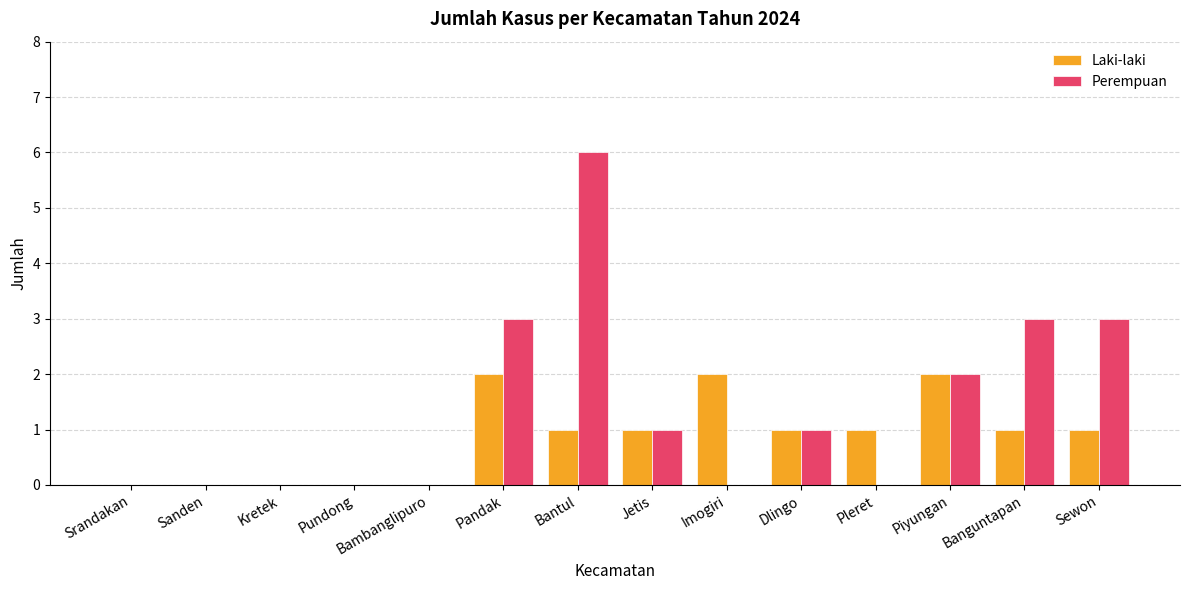

Are the bars grouped side by side (vs. stacked)?

Yes